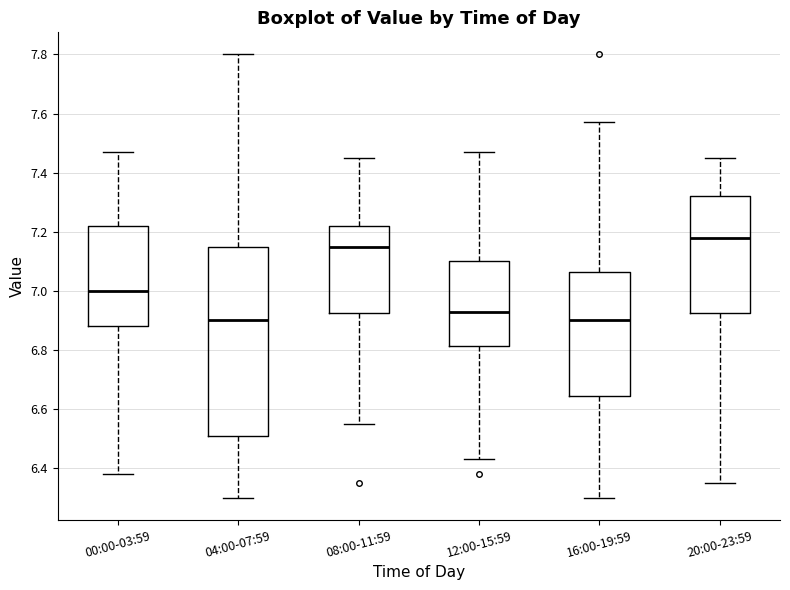

Reading left to right, transcribe this box plot: for each box, give where its median line is, the range the box spans, and where its two whiskers end, as read against the y-axis. The values are not printed on the chart, so give them approximately, as read against the axis.

00:00-03:59: median 7.00, box 6.88 to 7.22, whiskers 6.38 to 7.48
04:00-07:59: median 6.90, box 6.52 to 7.16, whiskers 6.30 to 7.80
08:00-11:59: median 7.16, box 6.92 to 7.22, whiskers 6.56 to 7.46
12:00-15:59: median 6.94, box 6.82 to 7.10, whiskers 6.44 to 7.48
16:00-19:59: median 6.90, box 6.64 to 7.06, whiskers 6.30 to 7.58
20:00-23:59: median 7.18, box 6.92 to 7.32, whiskers 6.36 to 7.46